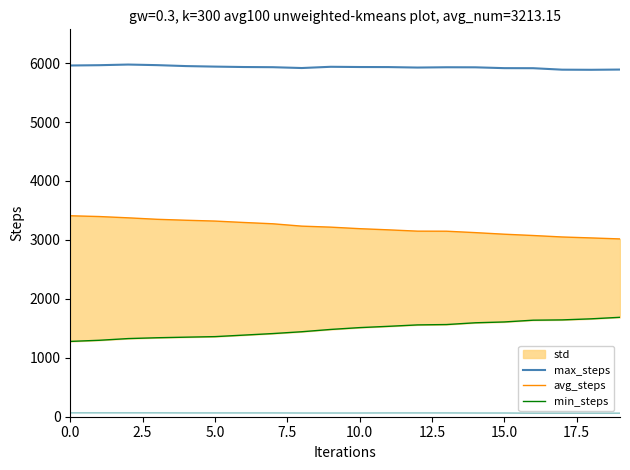

What position from the left is 12?

13